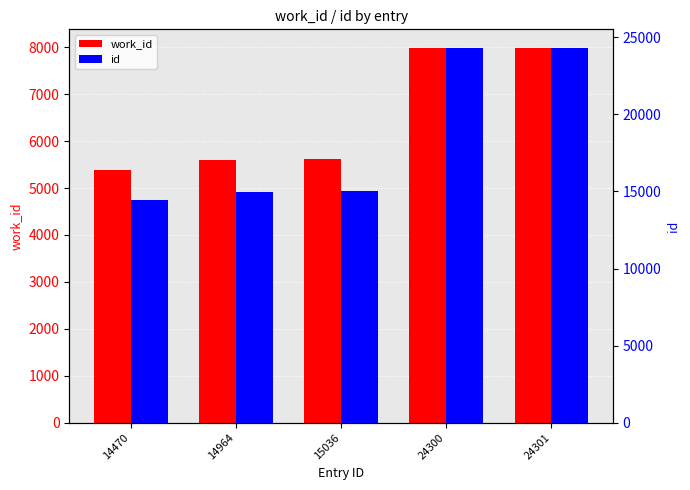

What is the maximum value for work_id?

7984